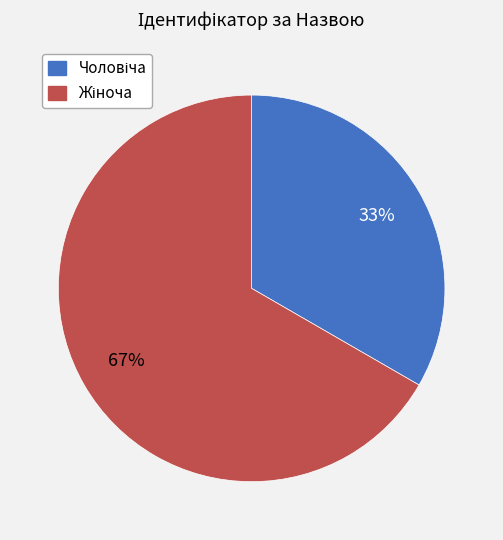

Count the number of slices in the pie.

2